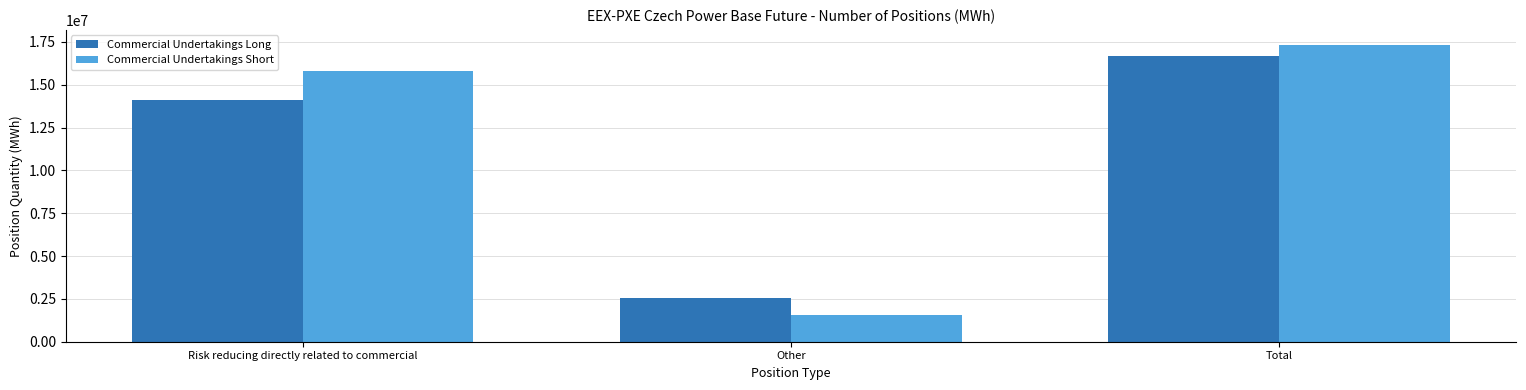

What is the minimum value for Commercial Undertakings Long?

2573255